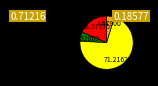

Does any single category account for the majority?

Yes